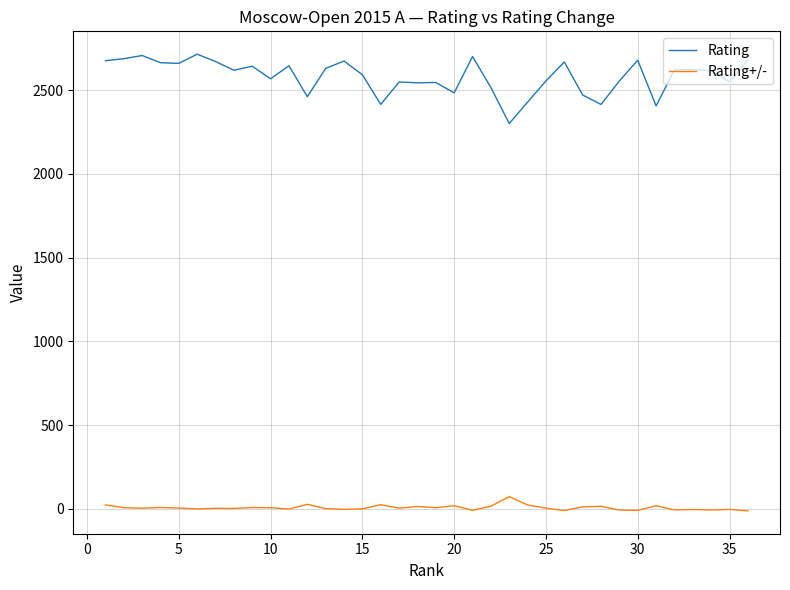

In Rating+/-, how many points are lower than both neighbors (excluding endpoints)?

12